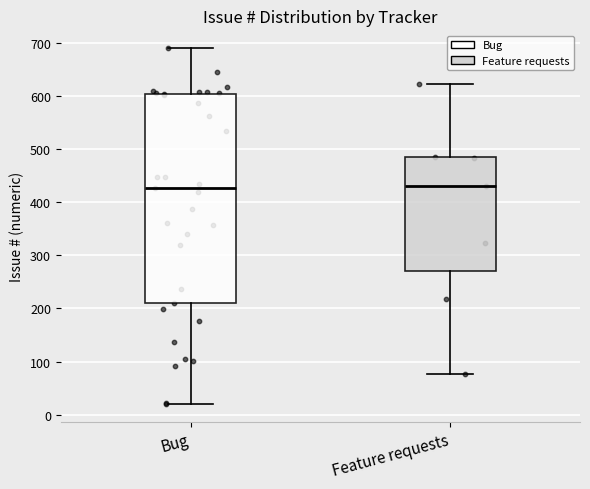

Where does the median line of the box for Feature requests sit on the y-axis? The values are not printed on the chart, so give them approximately, as read against the axis.

430